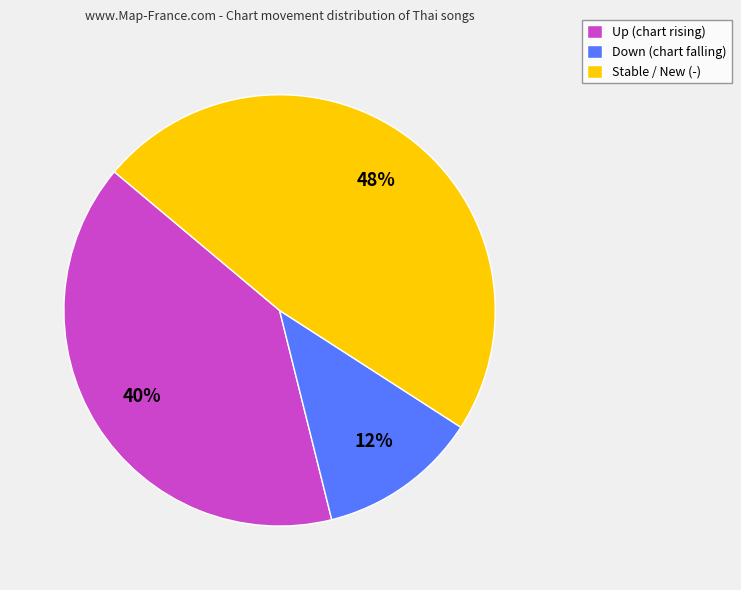

To the nearest percent, what portion does Stable / New (-) represent?

48%